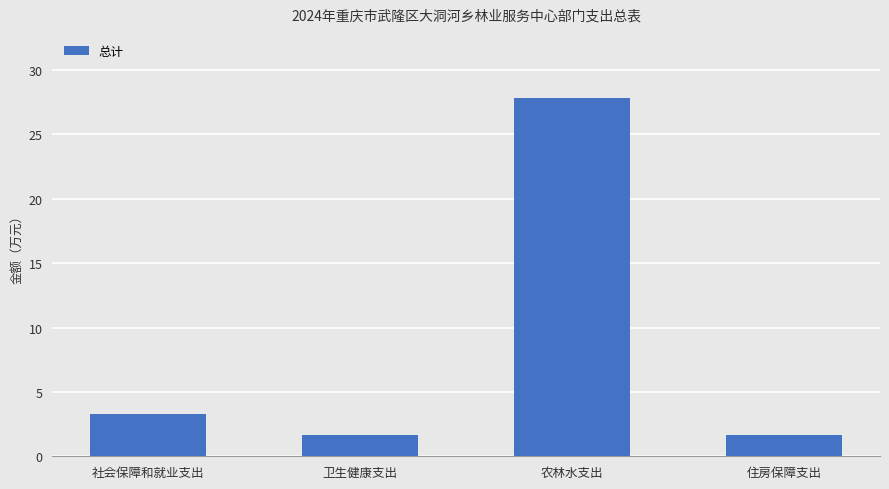

What is the maximum value shown in the chart?

27.8